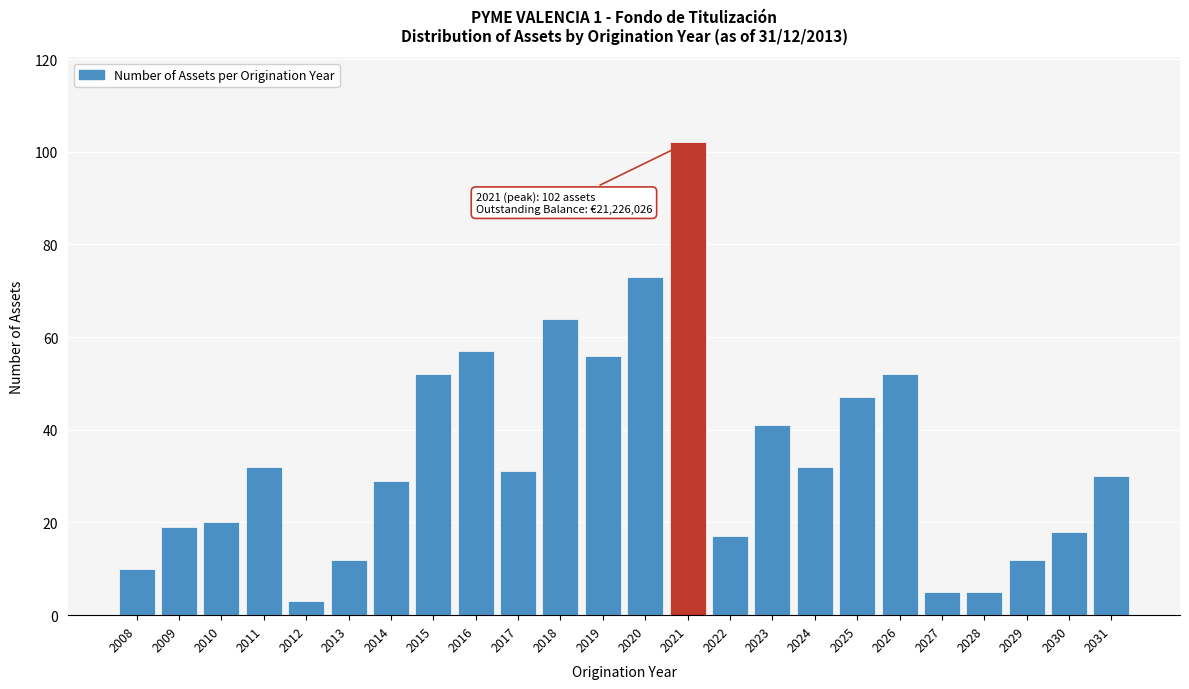

Reading left to right, list all the values displayed in this chart.

2008=10	2009=19	2010=20	2011=32	2012=3	2013=12	2014=29	2015=52	2016=57	2017=31	2018=64	2019=56	2020=73	2021=102	2022=17	2023=41	2024=32	2025=47	2026=52	2027=5	2028=5	2029=12	2030=18	2031=30